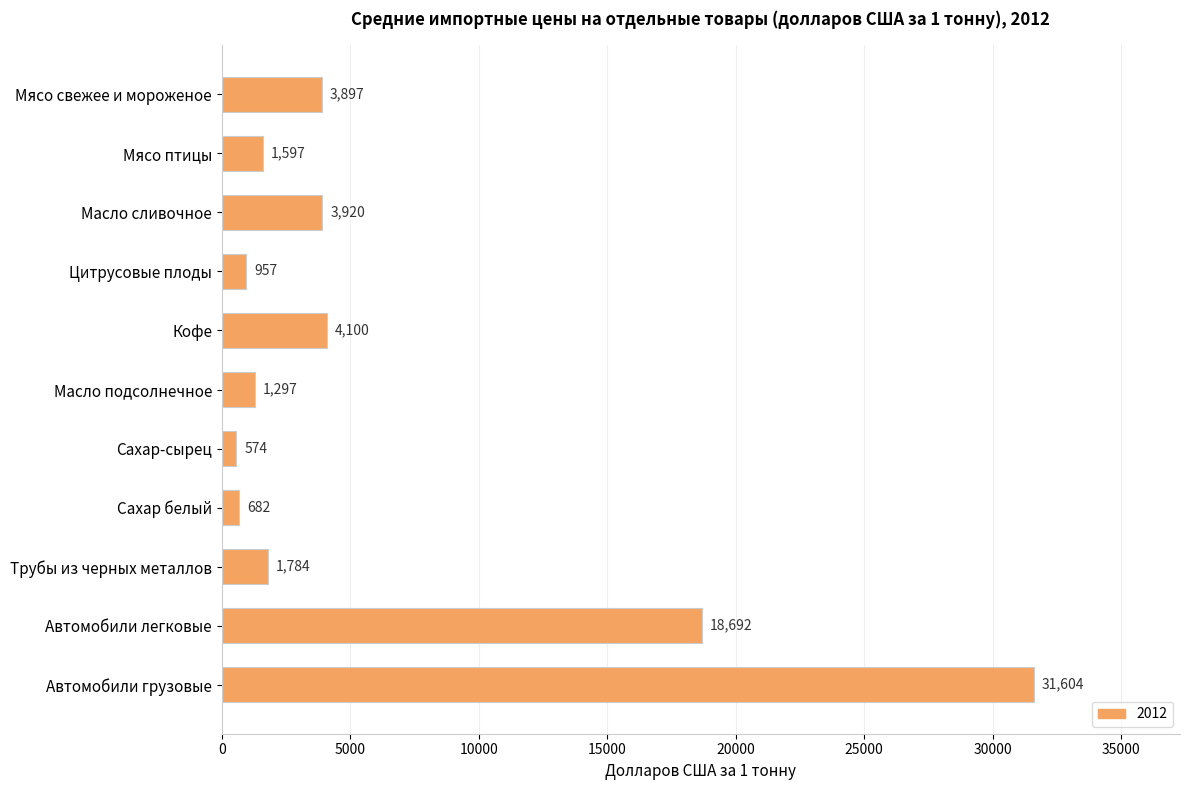

Reading top to bottom, extract all data points from this chart.

Мясо свежее и мороженое=3897	Мясо птицы=1597	Масло сливочное=3920	Цитрусовые плоды=957	Кофе=4100	Масло подсолнечное=1297	Сахар-сырец=574	Сахар белый=682	Трубы из черных металлов=1784	Автомобили легковые=18692	Автомобили грузовые=31604